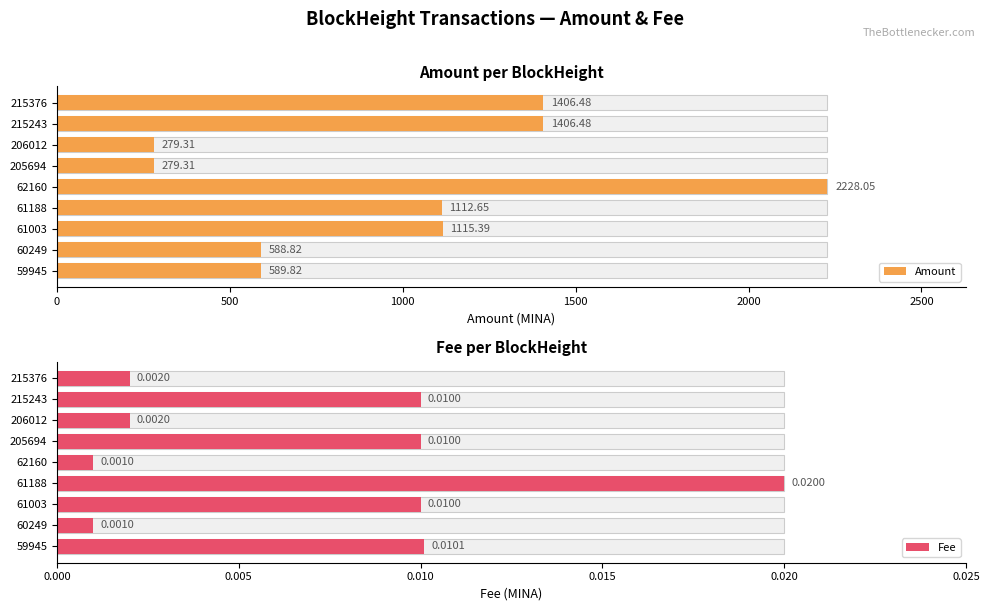

Reading right to left, what are all the values shown in this chart?

Amount: 589.8	588.8	1115.4	1112.7	2228.0	279.3	279.3	1406.5	1406.5
Fee: 0.0	0.0	0.0	0.0	0.0	0.0	0.0	0.0	0.0